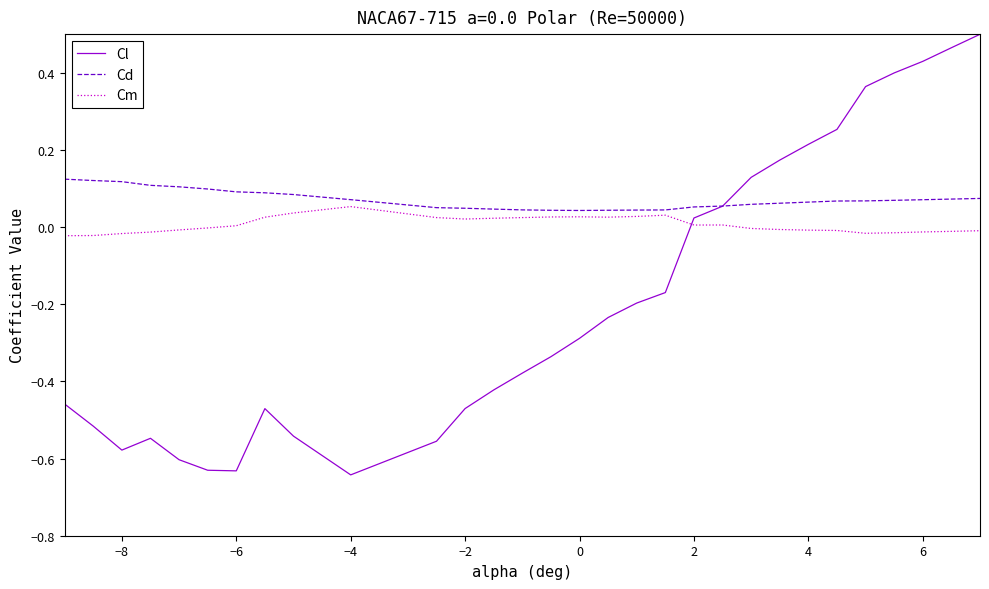

Rank the series by their maximum value, from highest to lowest.

Cl, Cd, Cm